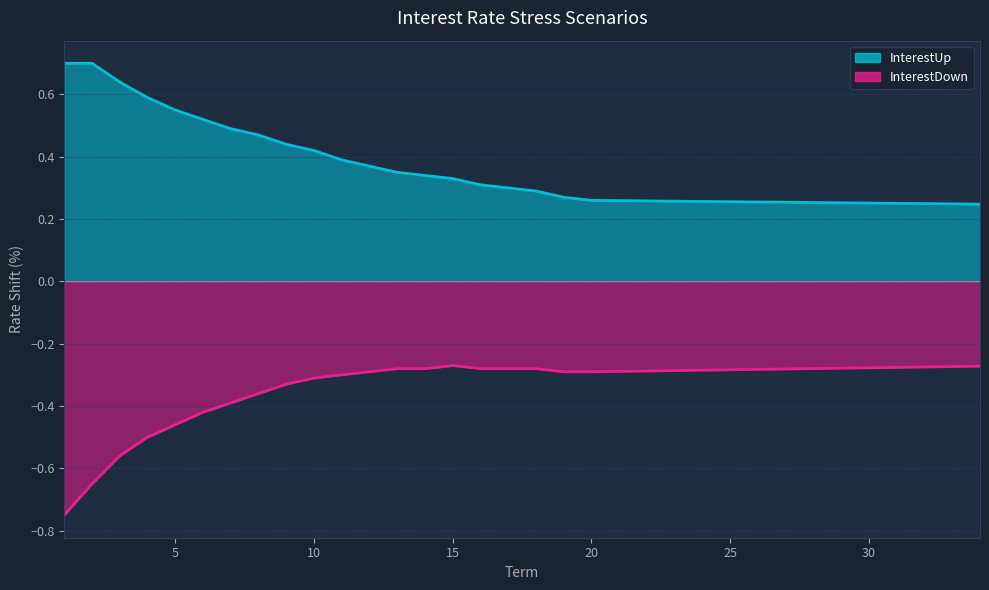

Which category has the lowest value in the InterestUp series?

34